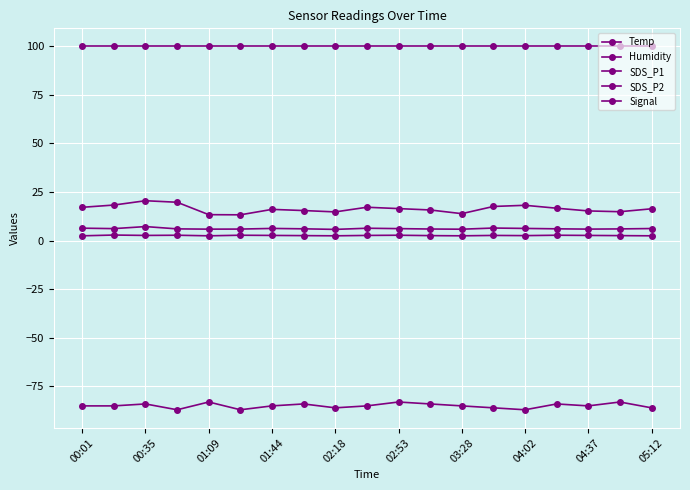

Where is the first local minimum for Signal?

01:44